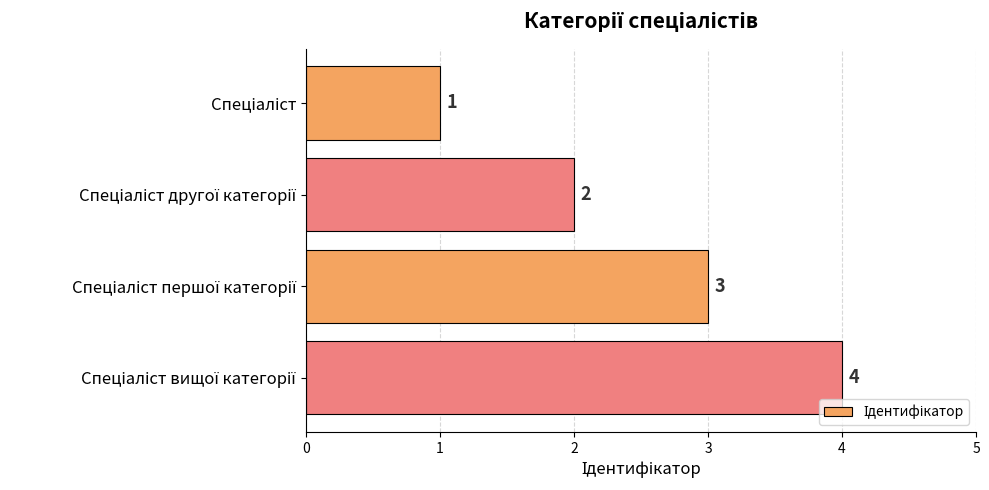

What is the sum of all values?

10